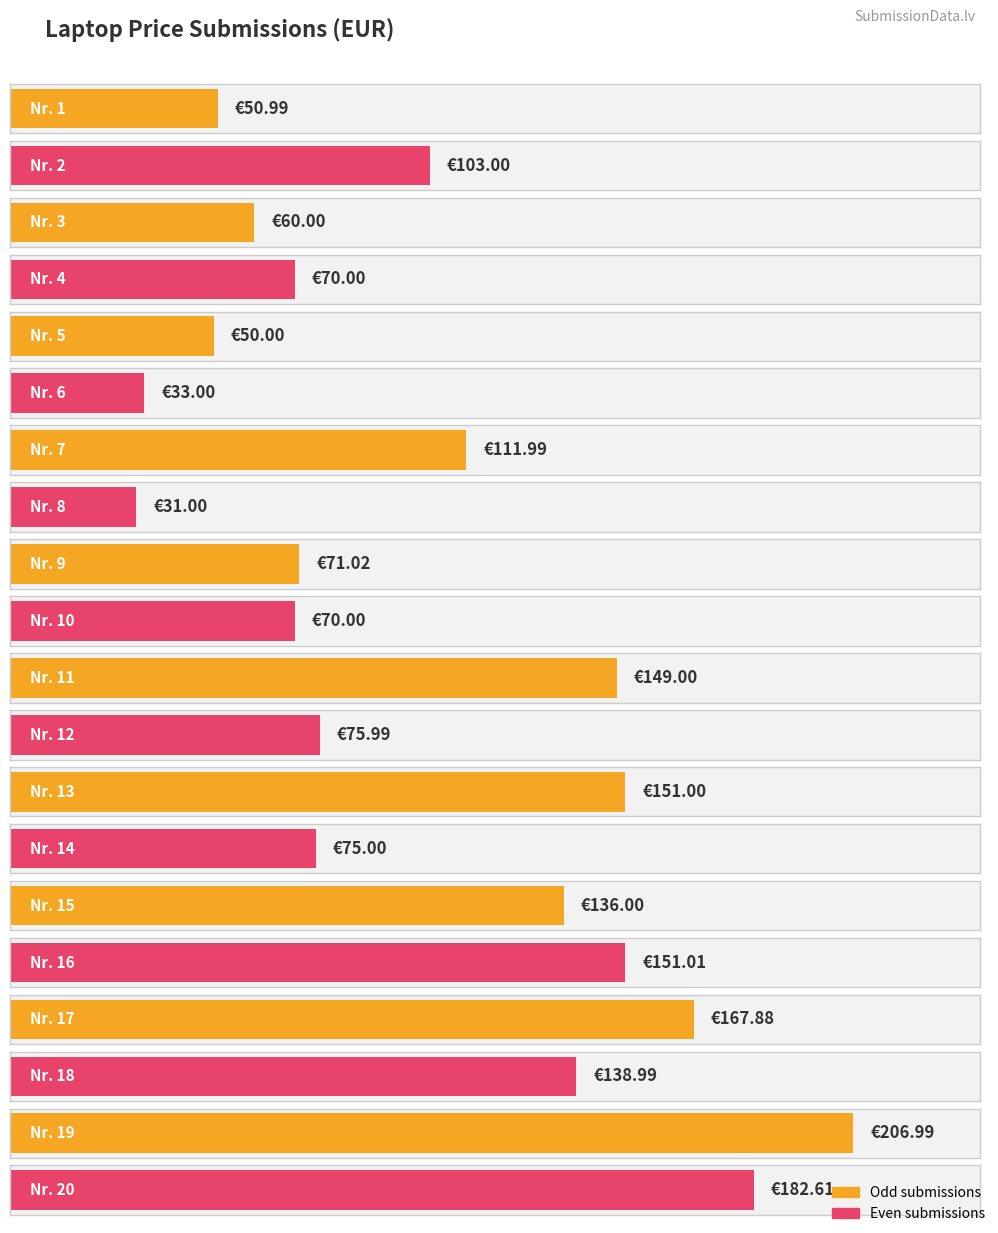

What is the difference between the maximum and minimum values?

176.0